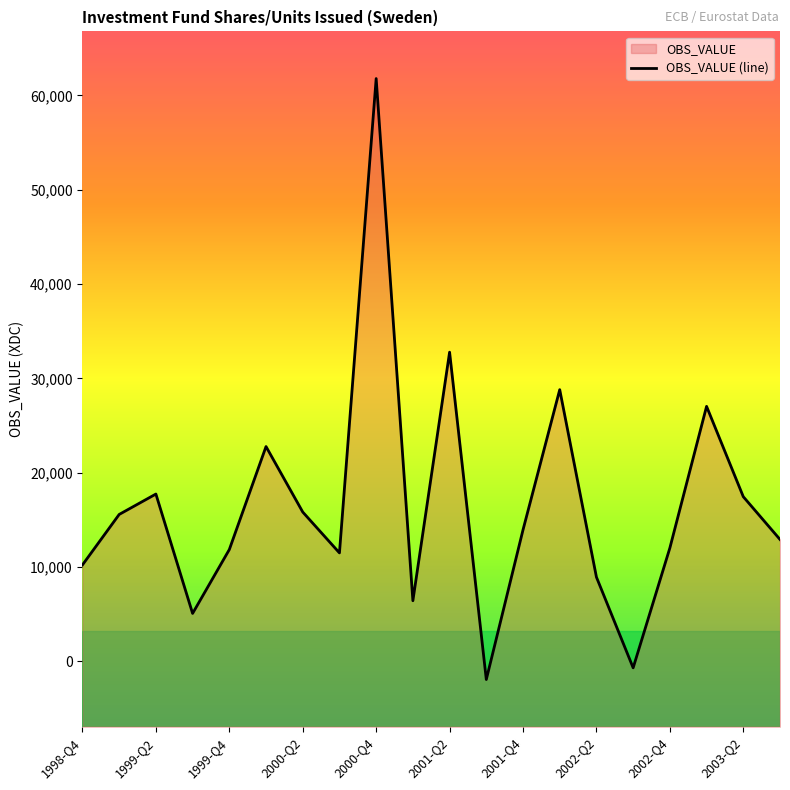

What is the difference between the second highest and second lowest values?

33457